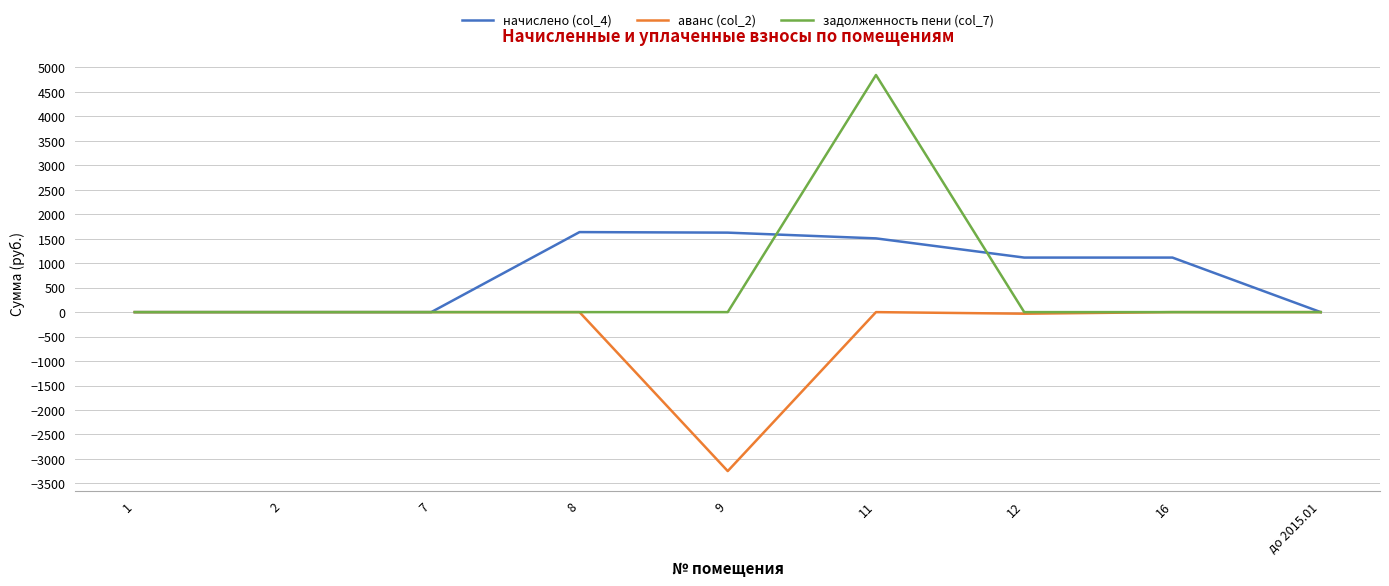

Is this an area chart (filled region under the line)?

No